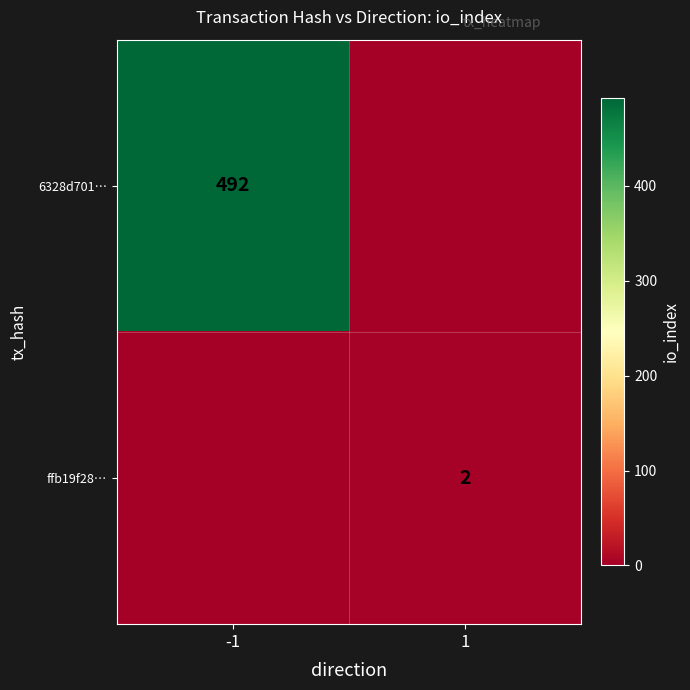

The value of ffb19f28… at 1 is 1. True or false?

False